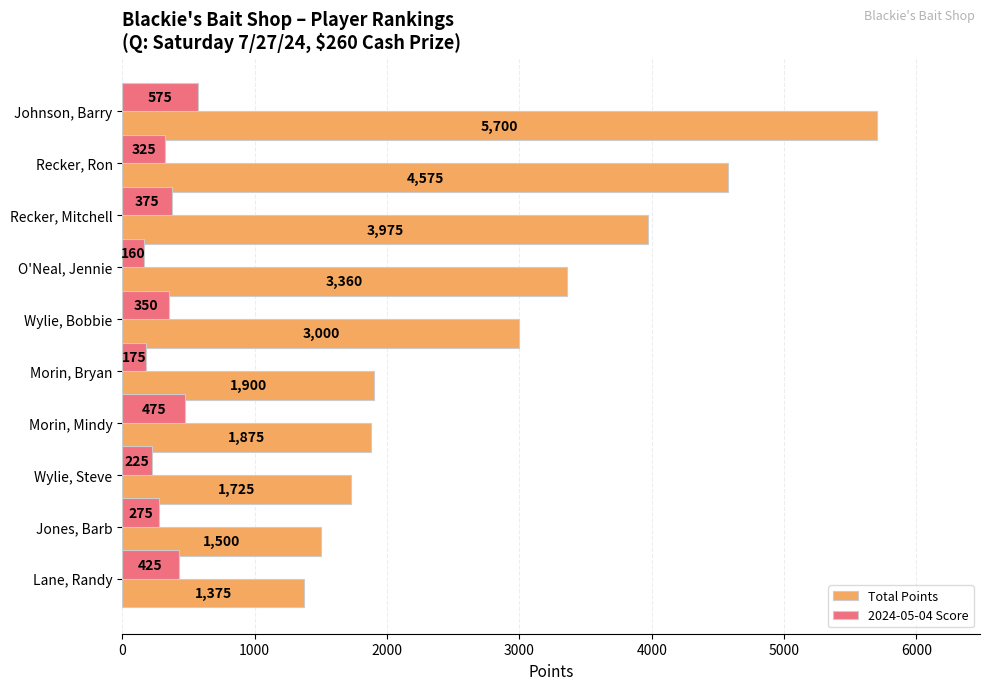

Is it true that Total Points equals 2667 at Morin, Bryan?

False